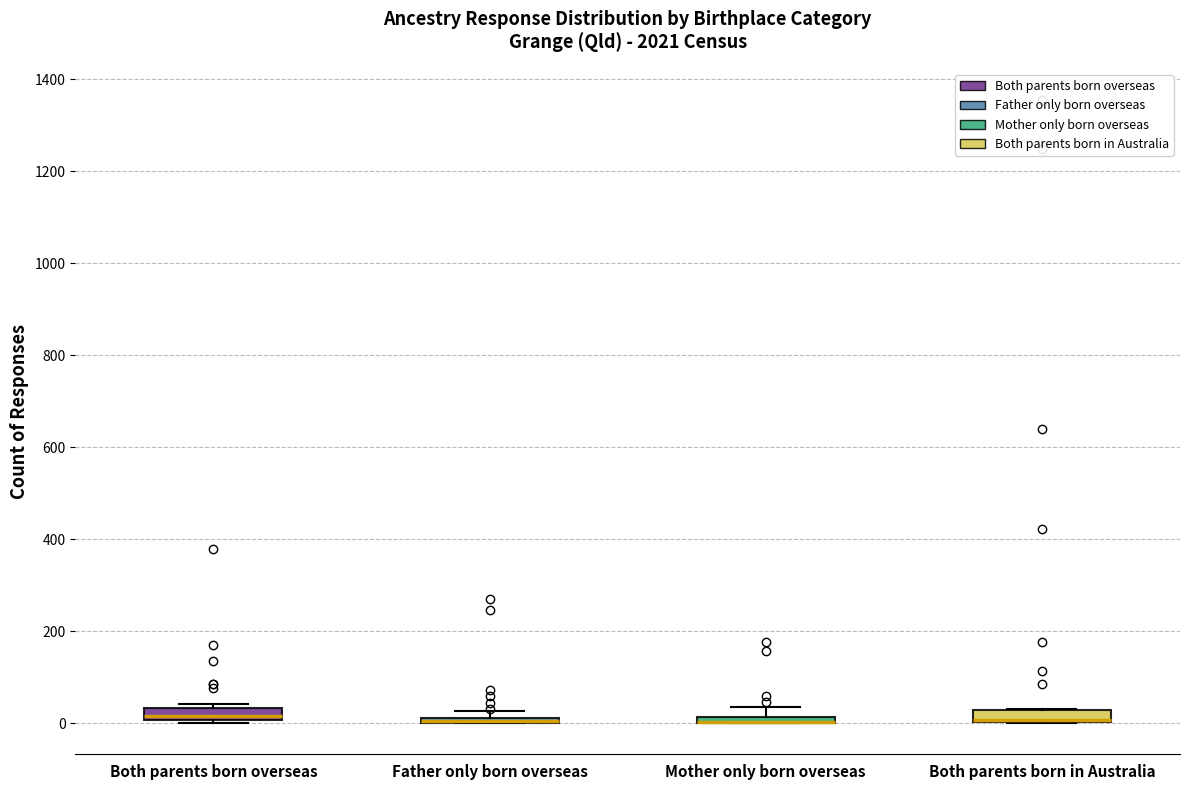

Where is the upper edge of the box for Father only born overseas on the y-axis? The values are not printed on the chart, so give them approximately, as read against the axis.

20